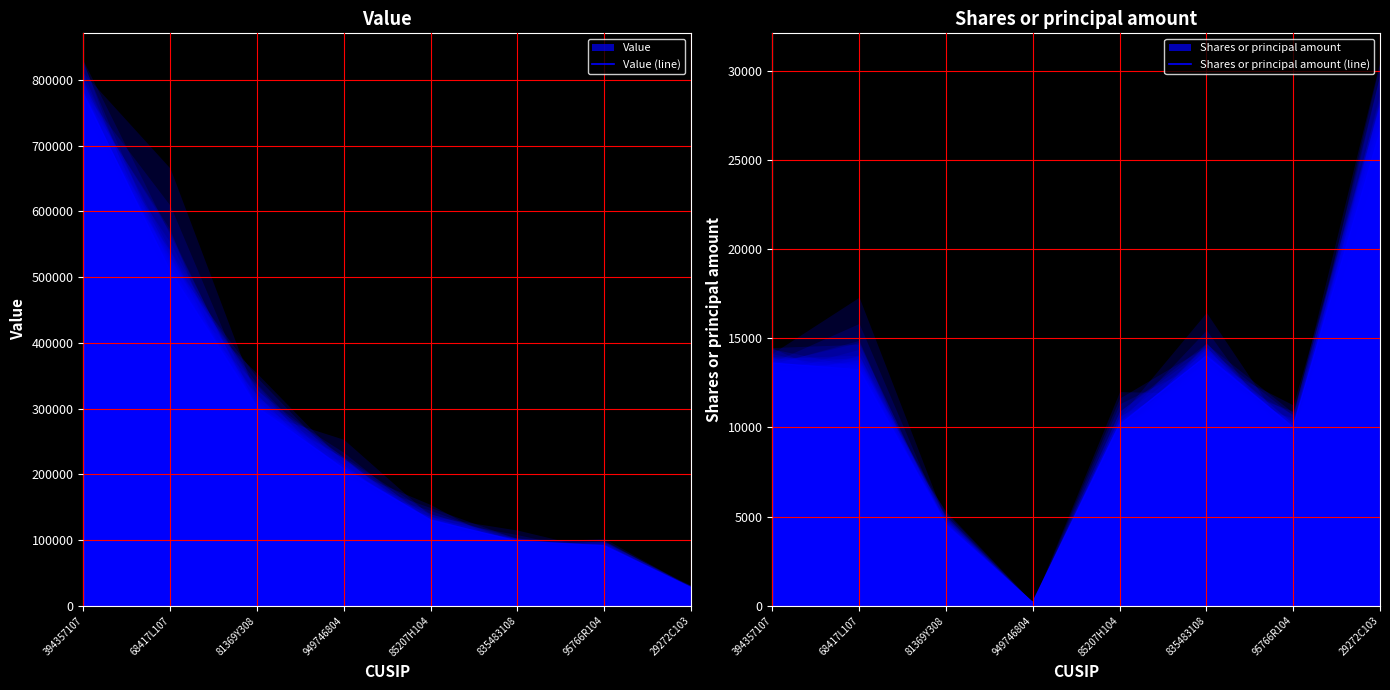

True or false: Value (line) has a value of 132253 at 835483108.

False